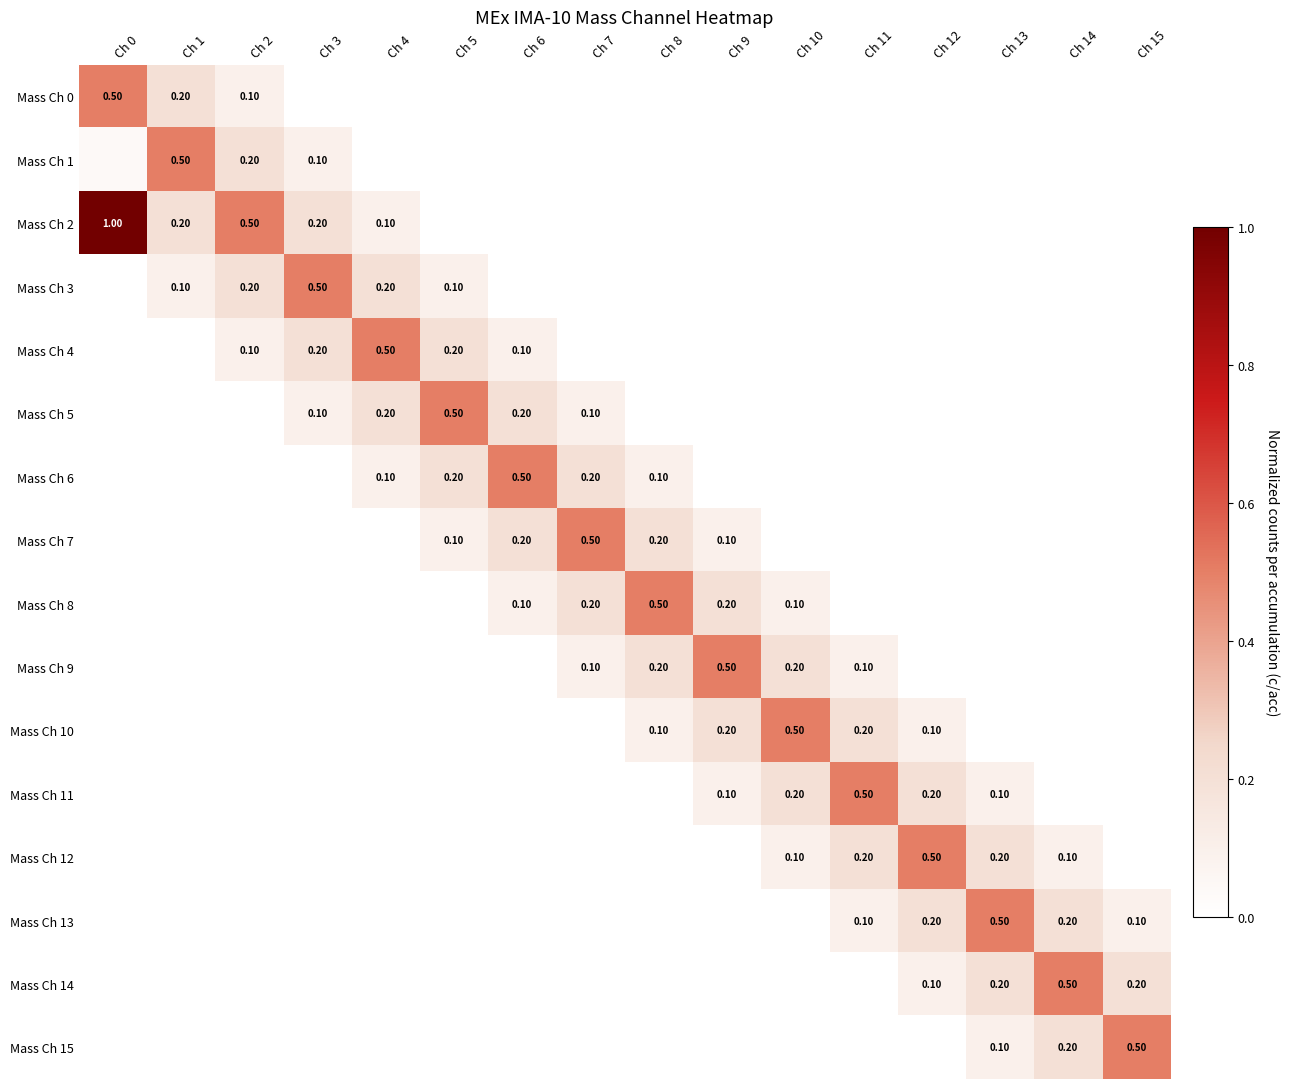

Which has a higher value, Ch 11 or Ch 0?

Ch 0